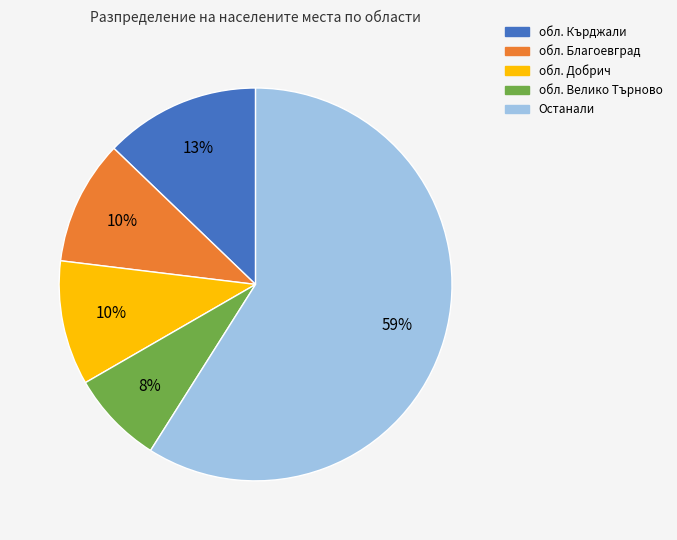

To the nearest percent, what is the average slice percentage?

20%